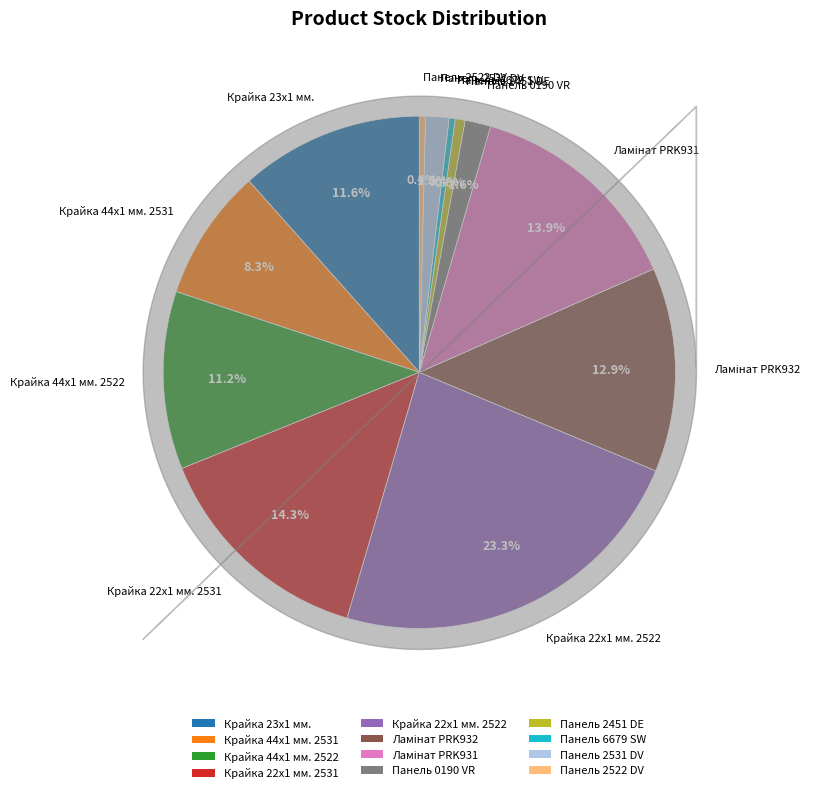

Which slice is the largest?

Крайка 22x1 мм. 2522